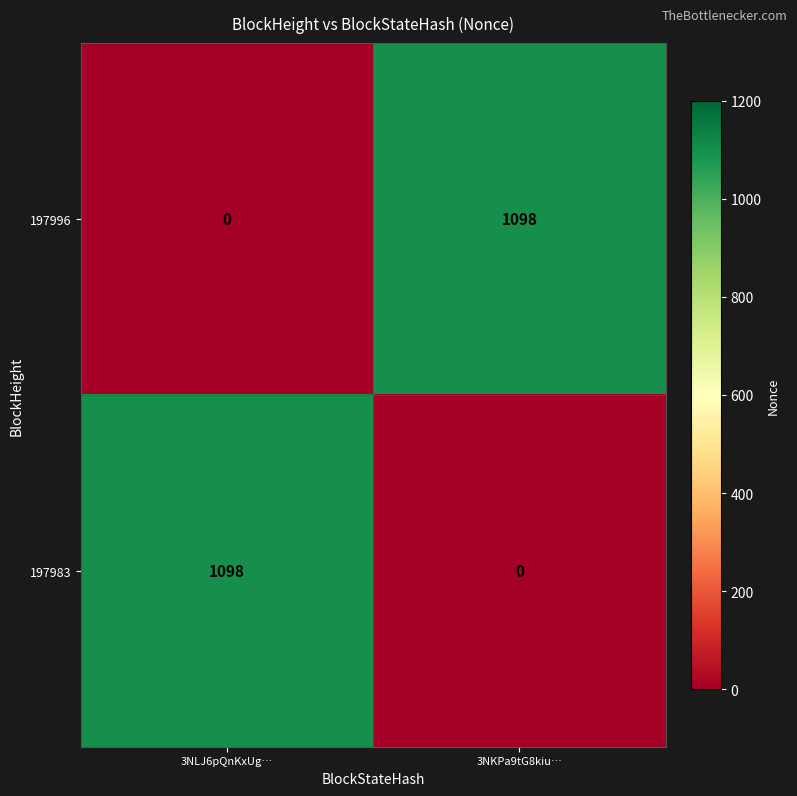

Is the value of 197983 at 3NLJ6pQnKxUg… greater than the value of 197996 at 3NLJ6pQnKxUg…?

Yes